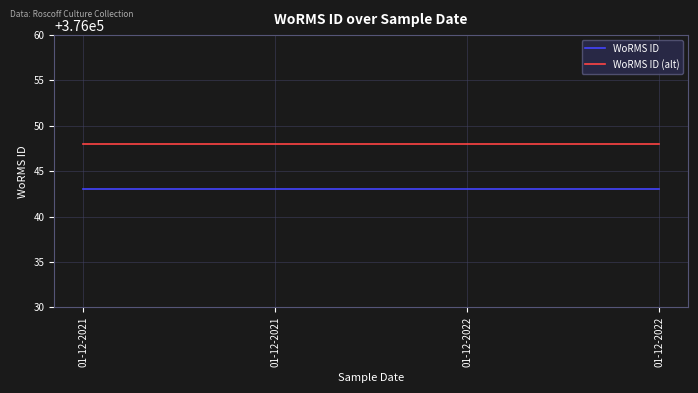

At how many categories does at least one series exceed 376043?

4